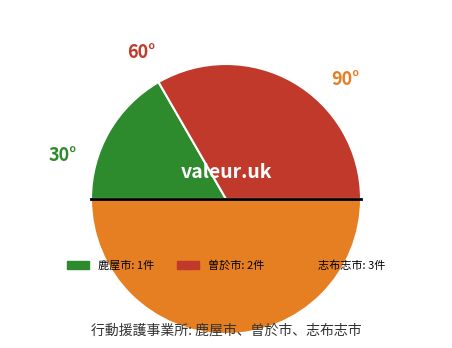

Is 曽於市 the majority of the pie?

No